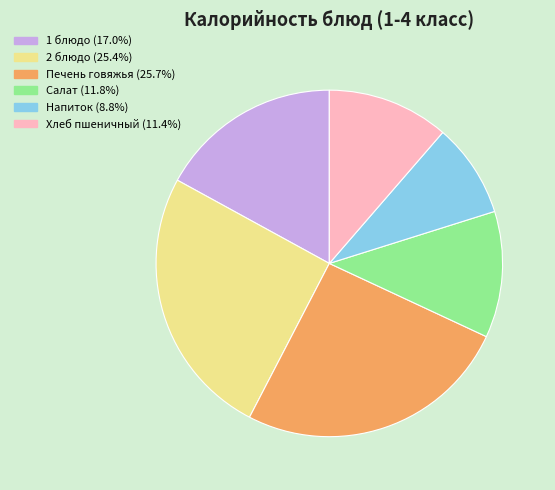

What is the ratio of the value at Печень говяжья (25.7%) to the value at 2 блюдо (25.4%)?

1.0